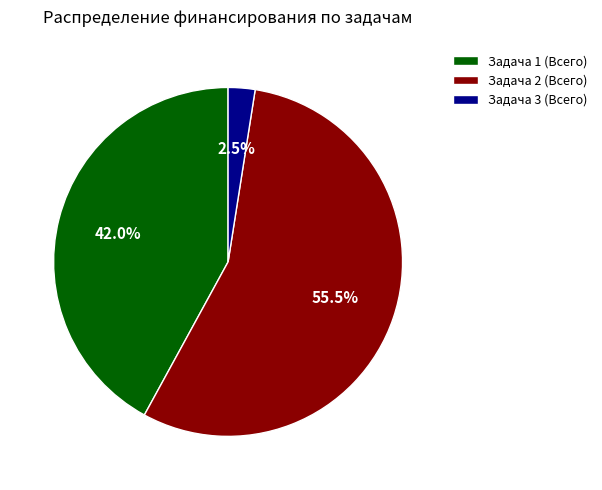

To the nearest percent, what is the combined percentage of Задача 2 (Всего) and Задача 1 (Всего)?

98%